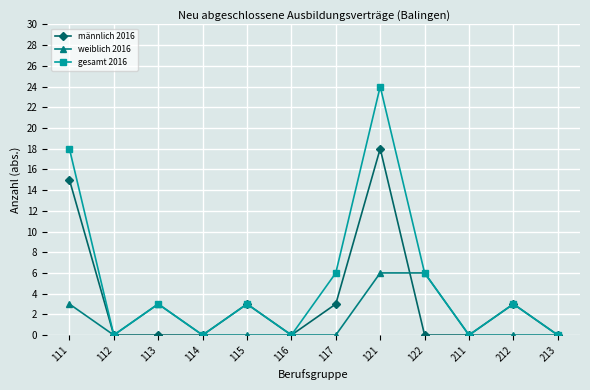

What value does the weiblich 2016 series have at 111?

3